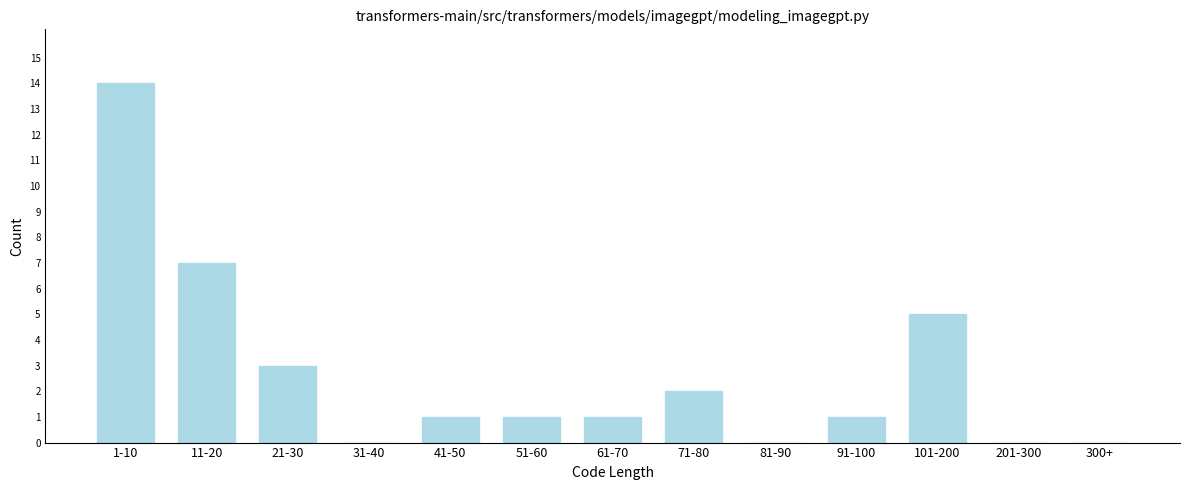

Reading left to right, list all the values displayed in this chart.

1-10=14	11-20=7	21-30=3	31-40=0	41-50=1	51-60=1	61-70=1	71-80=2	81-90=0	91-100=1	101-200=5	201-300=0	300+=0